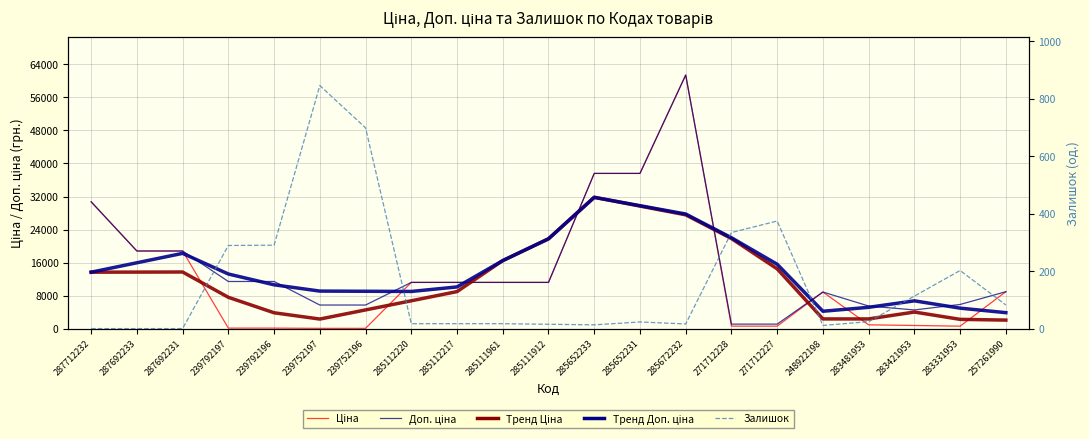

True or false: Тренд Ціна has a value of 19985.2 at 287692231.

False